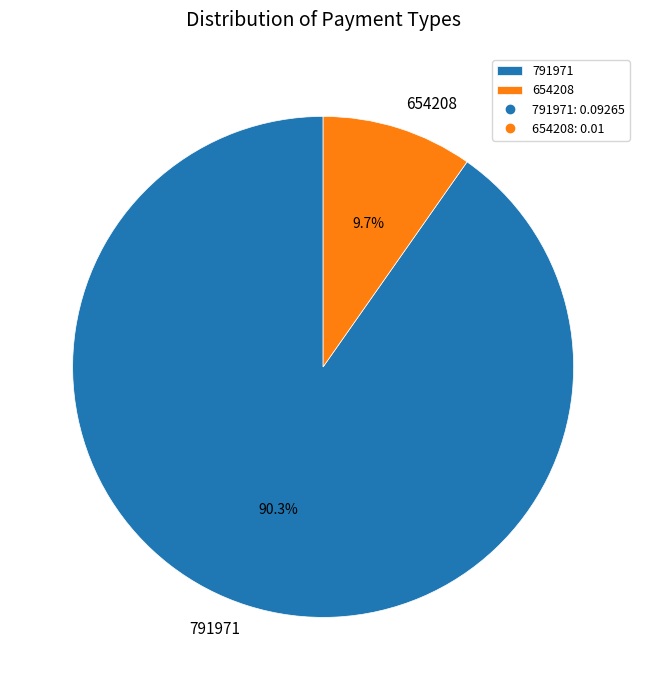

Which has a higher value, 654208 or 791971?

791971